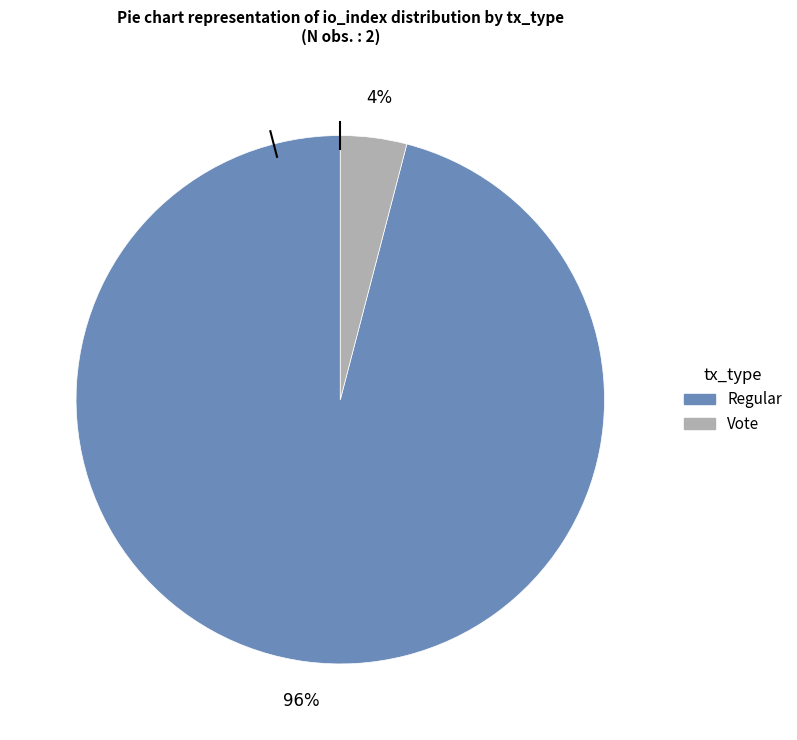

Count the number of slices in the pie.

2